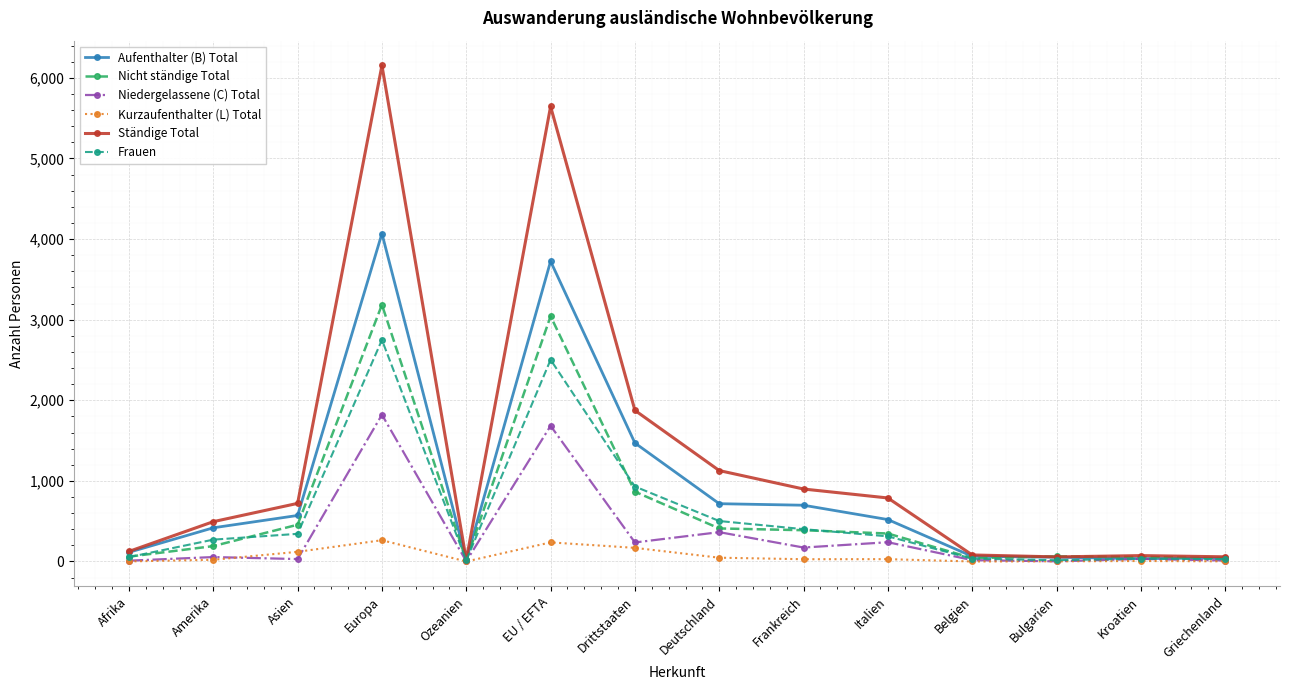

Where is the first local maximum for Ständige Total?

Europa